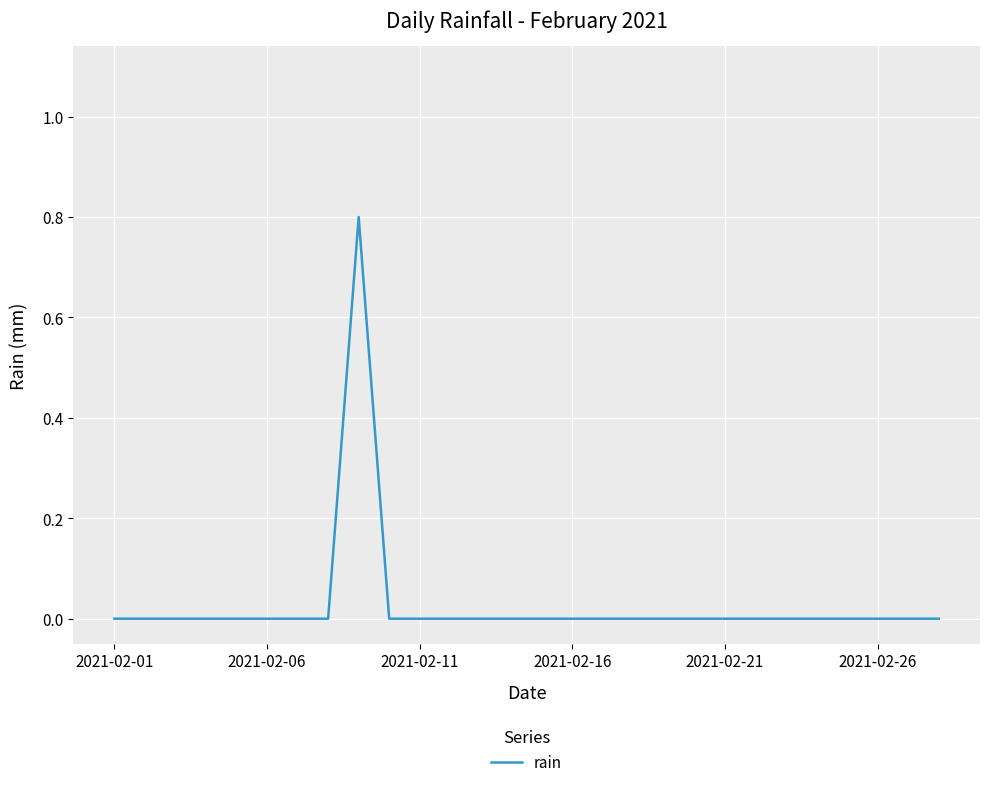

What is the maximum value shown in the chart?

0.8